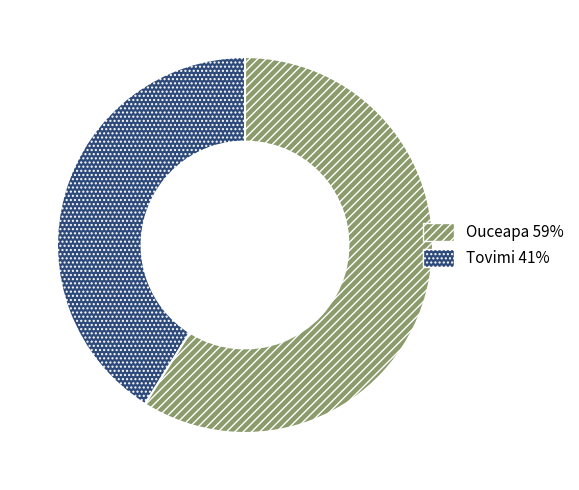

Does Tovimi account for over 50% of the chart?

No